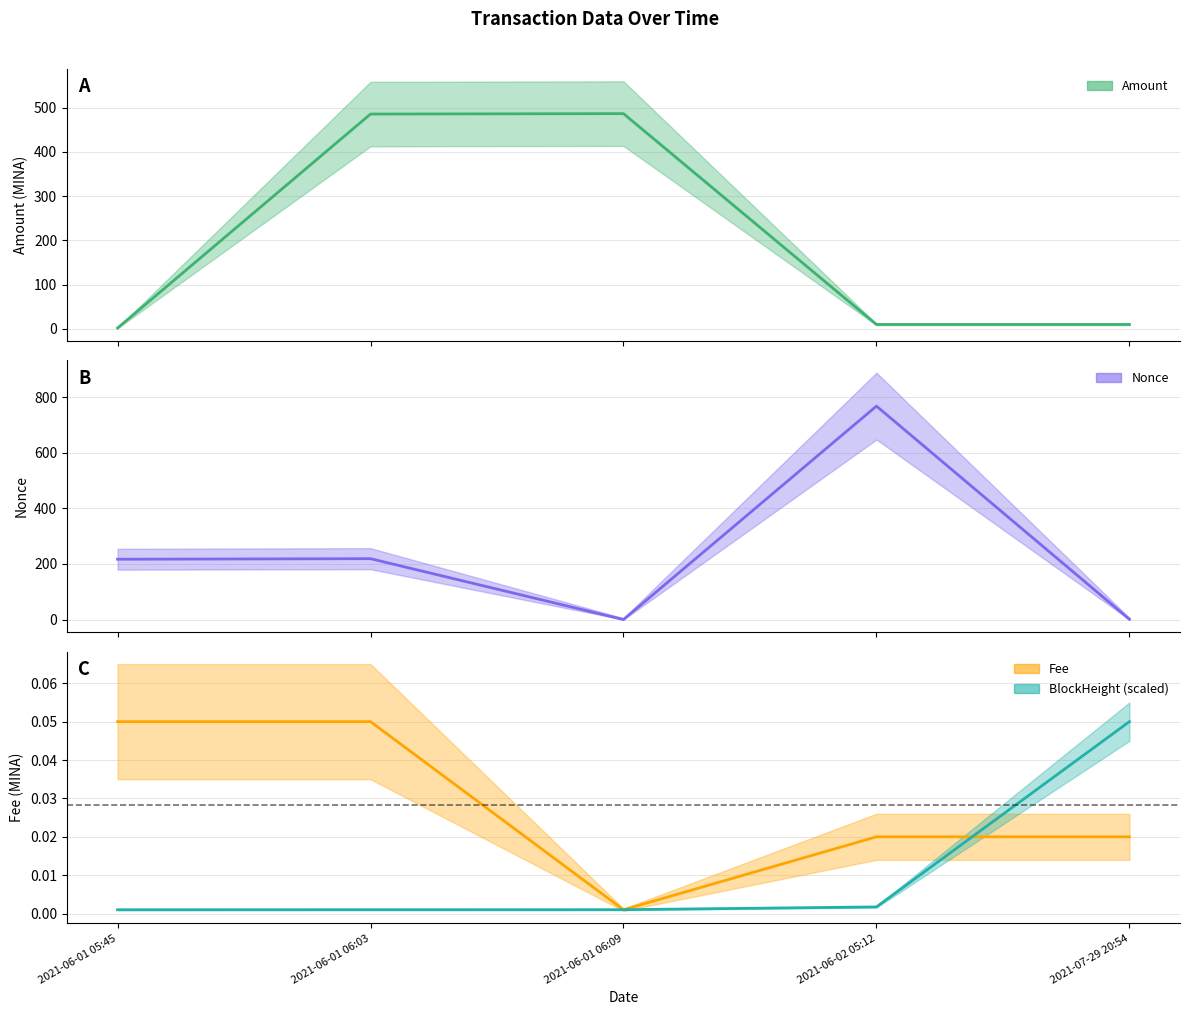

Which label corresponds to the largest value in the chart?

2021-06-02 05:12